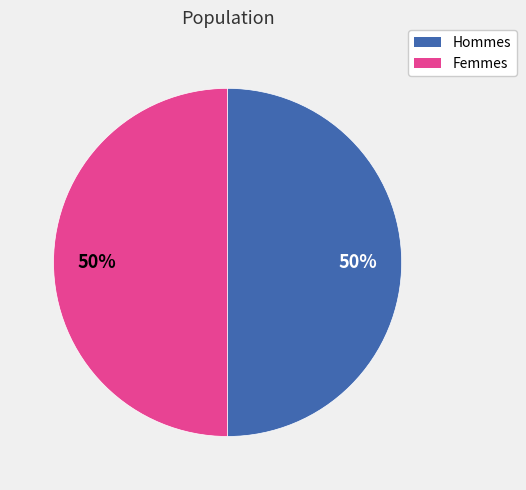

To the nearest percent, what is the average slice percentage?

50%